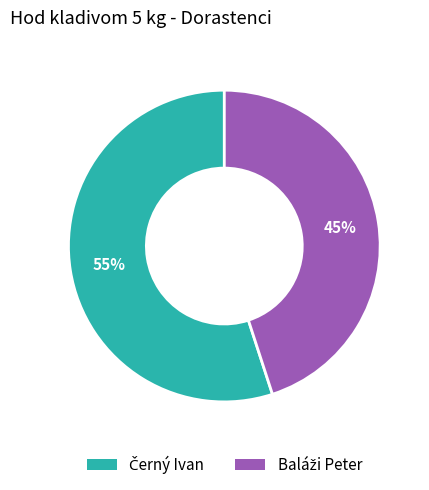

To the nearest percent, what is the average slice percentage?

50%